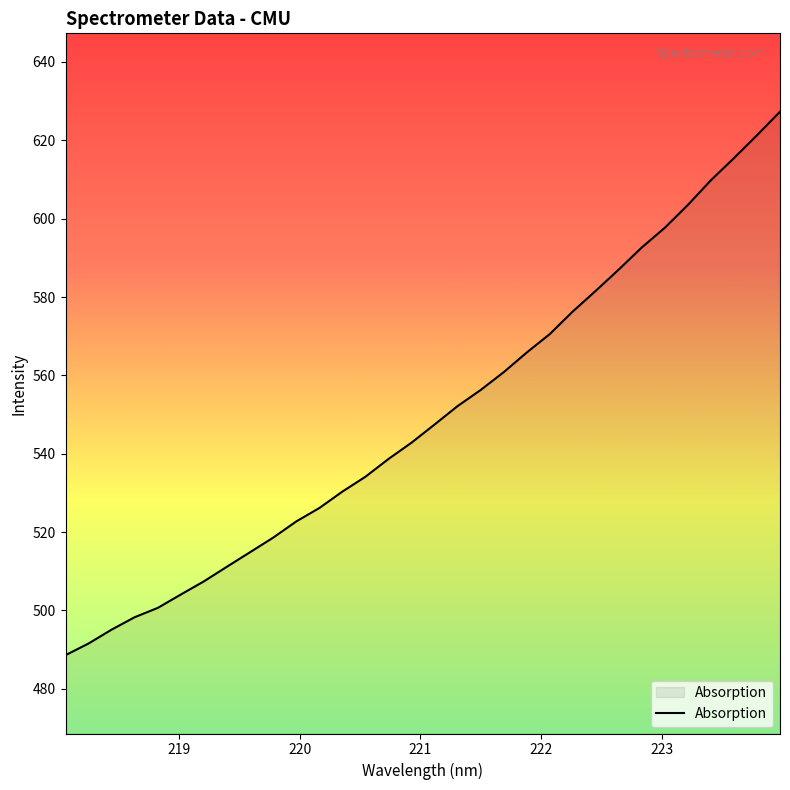

What is the greatest value displayed?

627.3